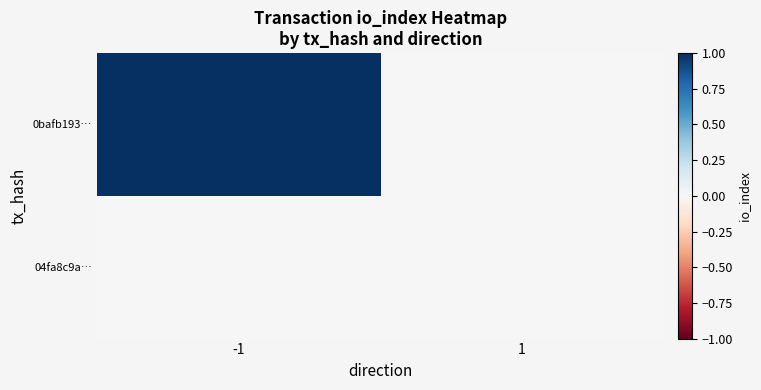

Rank the series at 1 from lowest to highest value.

0bafb193…, 04fa8c9a…